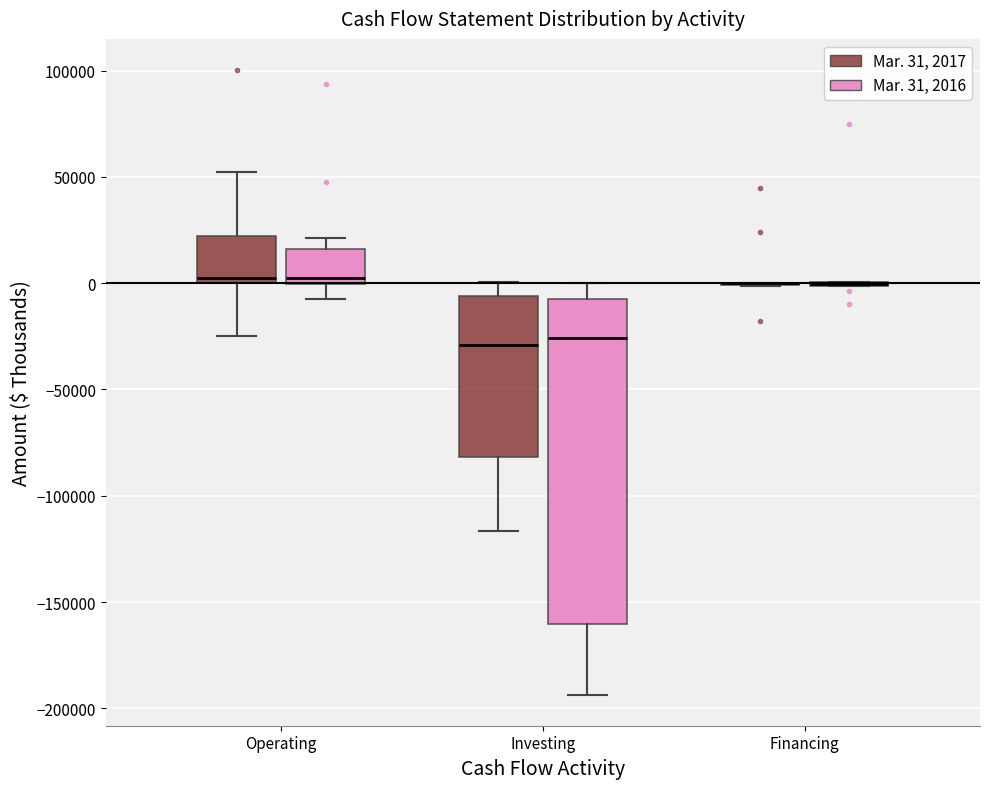

Where is the lower edge of the box for Investing (Mar. 31, 2016) on the y-axis? The values are not printed on the chart, so give them approximately, as read against the axis.

-160000